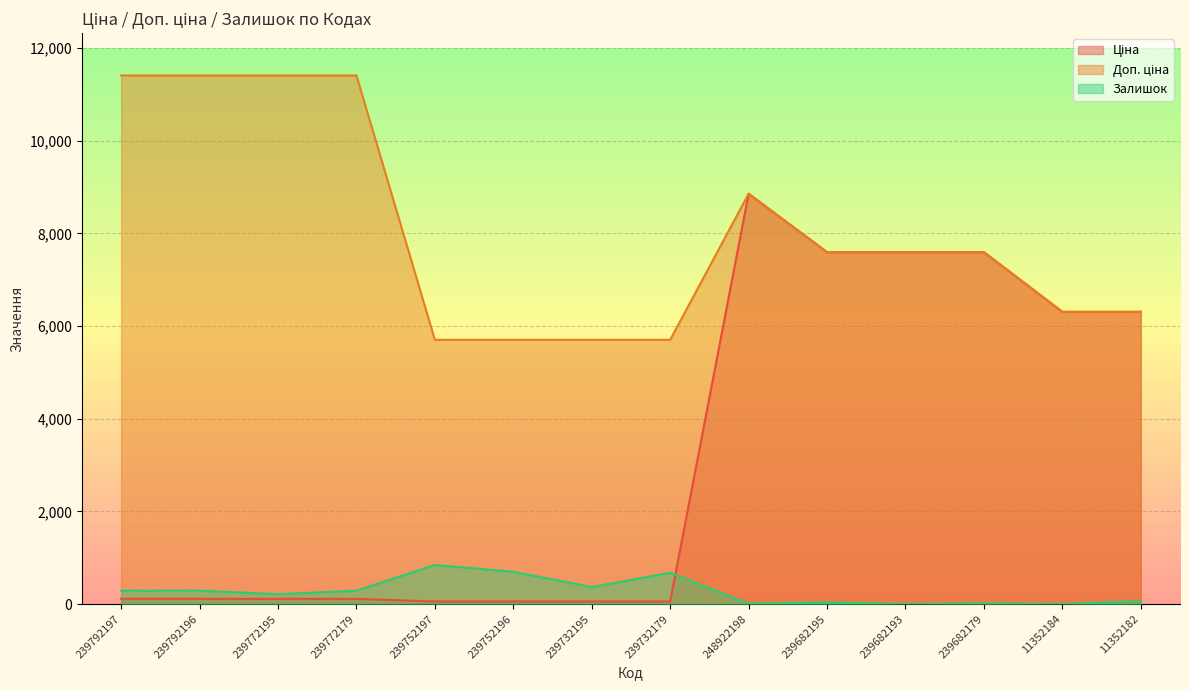

What is the label of the 2nd point from the right?

11352184